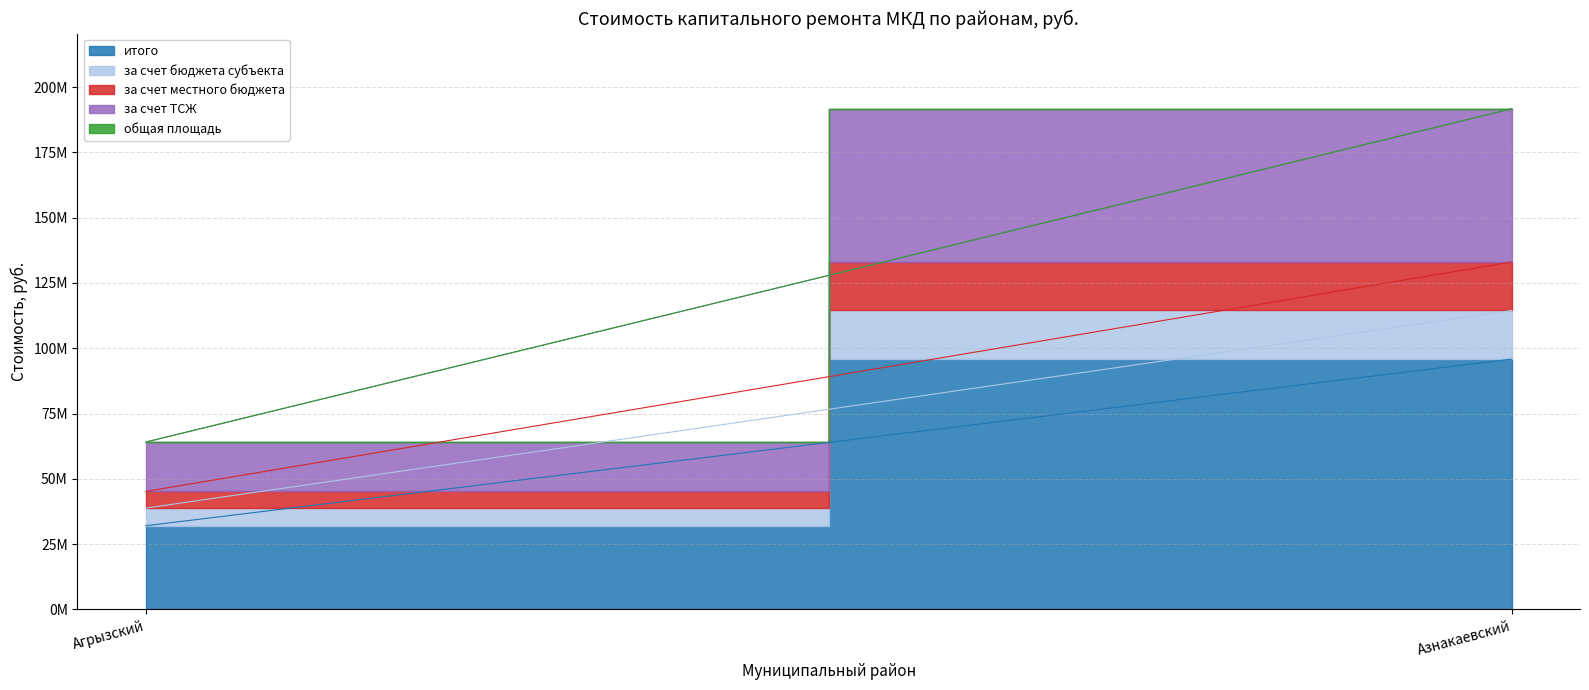

Count the number of data series in this chart.

5